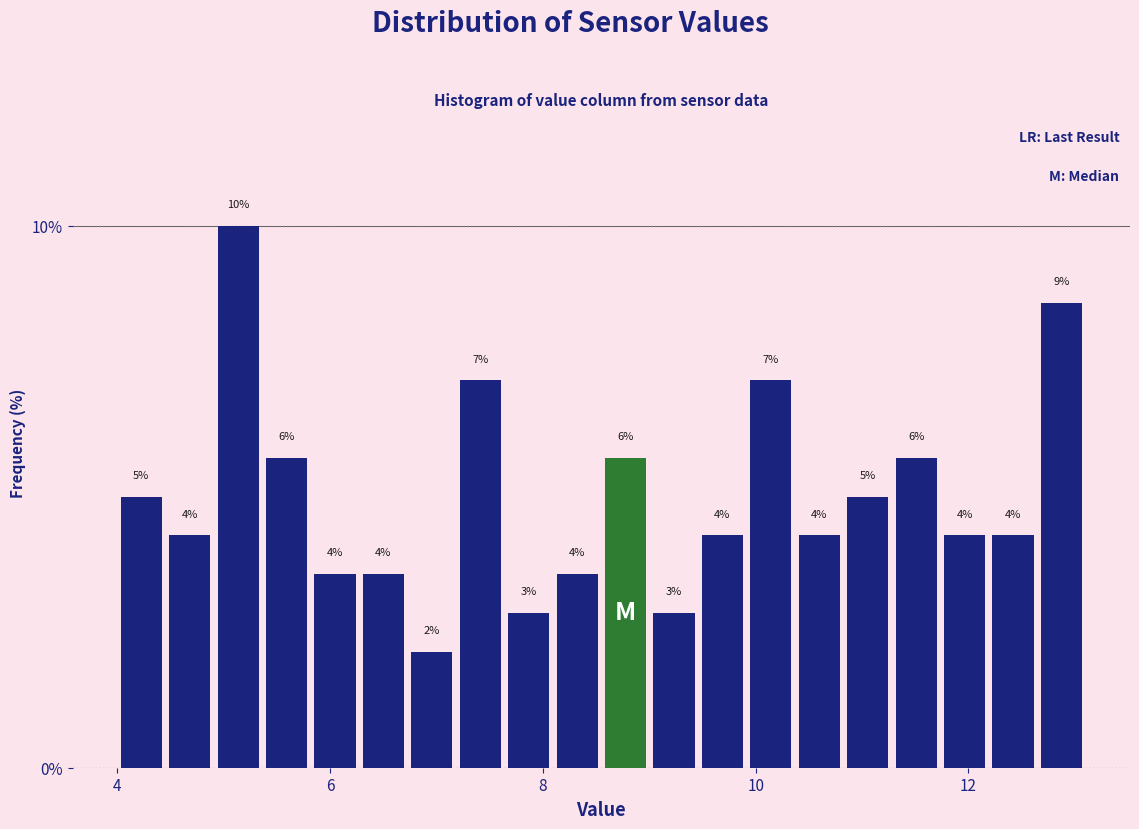

Around what value on the x-axis is the tallest bar? Give the approximate position of its centre, as read against the axis.

5.2